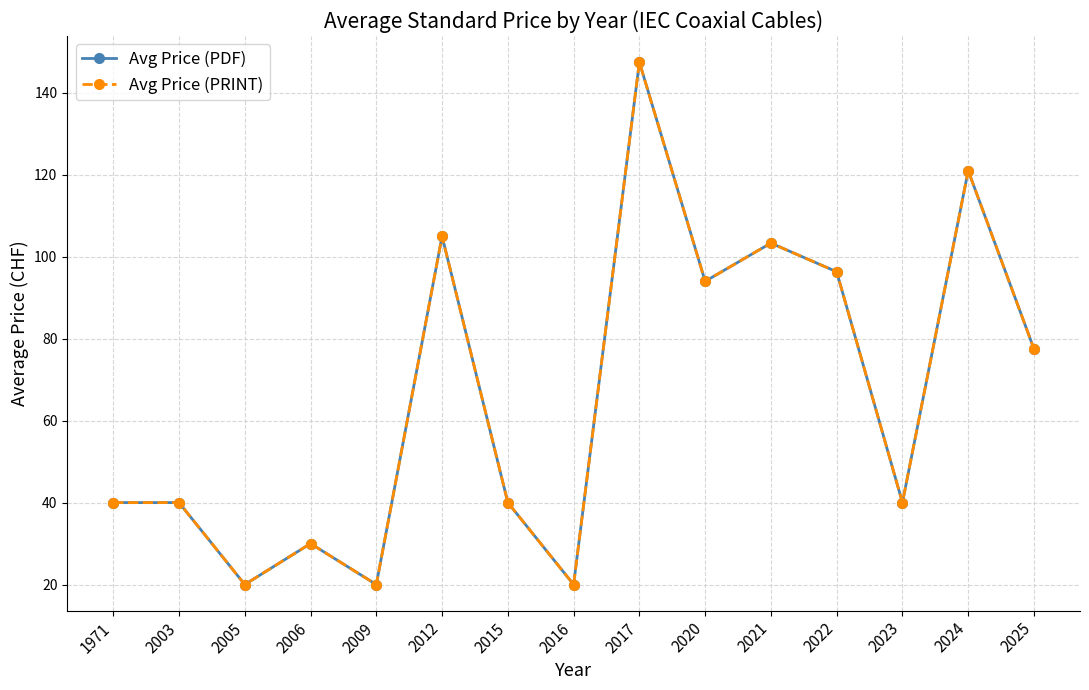

What is the total value across all series at 2005?

40.0